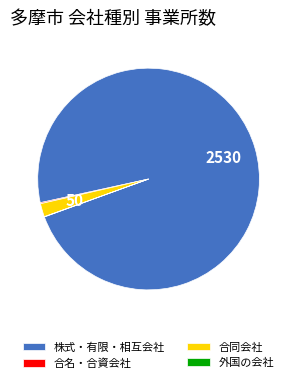

What is the largest slice in the pie chart?

株式・有限・相互会社